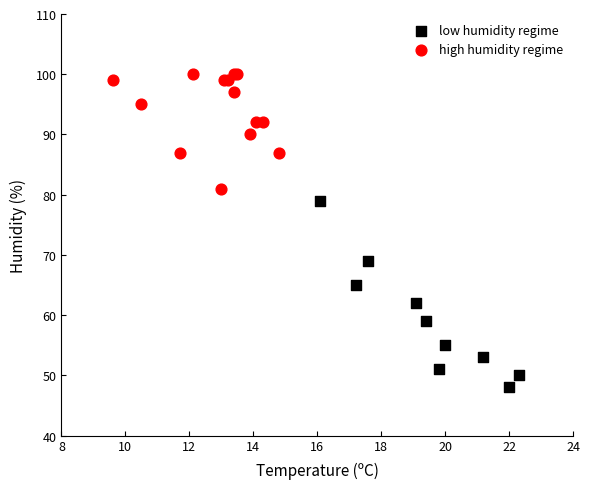

Which series has the widest spread of Y values?

low humidity regime